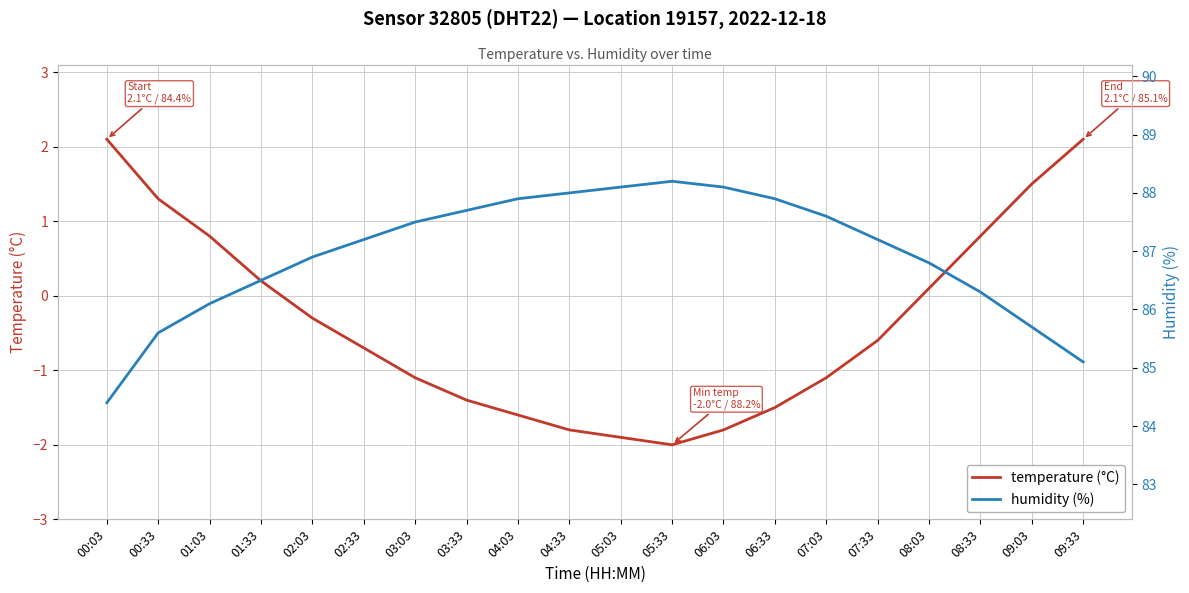

What is the total value across all series at 03:03?

86.4